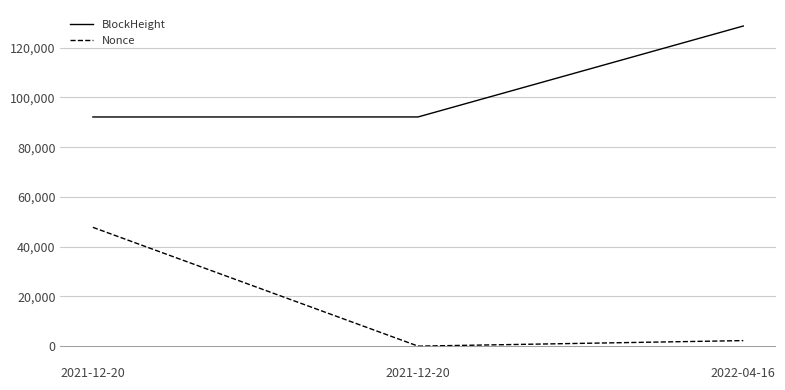

At how many categories does at least one series exceed 78578?

3